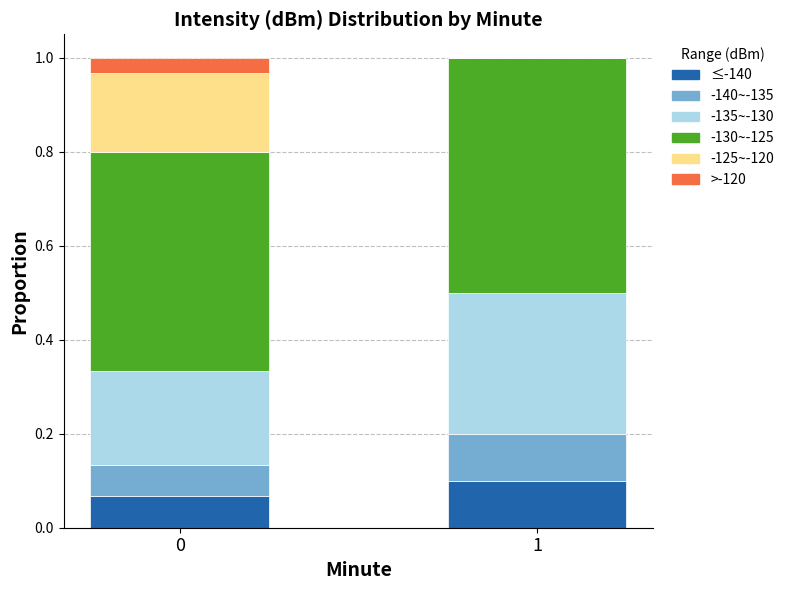

What is the total value across all series at 0?

1.0